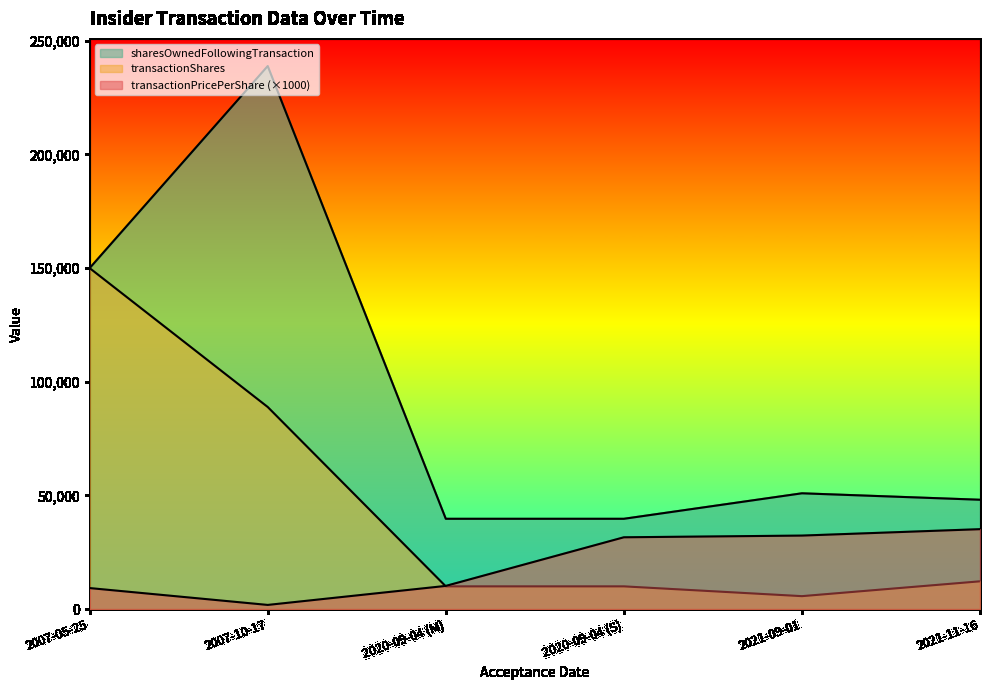

Where do transactionShares and transactionPricePerShare first cross each other?

2007-10-17 and 2020-09-04 (M)